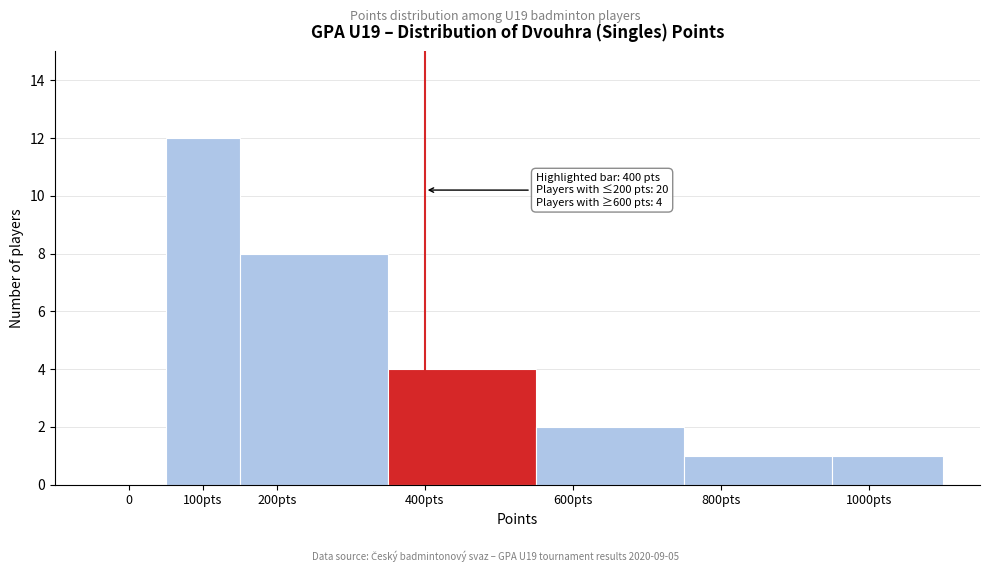

Reading right to left, list all the values displayed in this chart.

1000pts=1	800pts=1	600pts=2	400pts=4	200pts=8	100pts=12	0=0